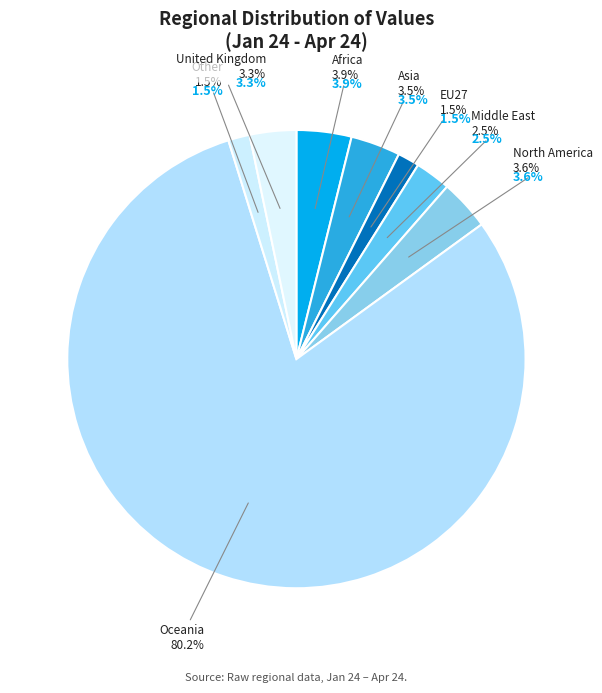

How many slices are in this pie chart?

8